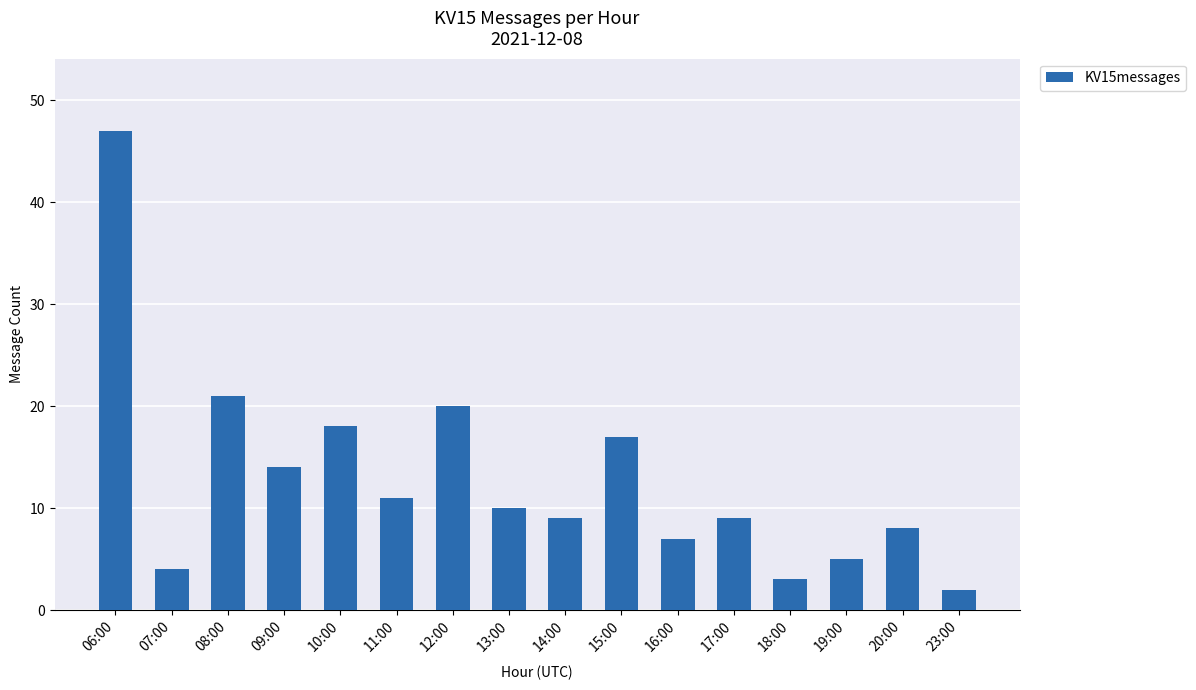

What is the label of the 9th bar from the right?

13:00